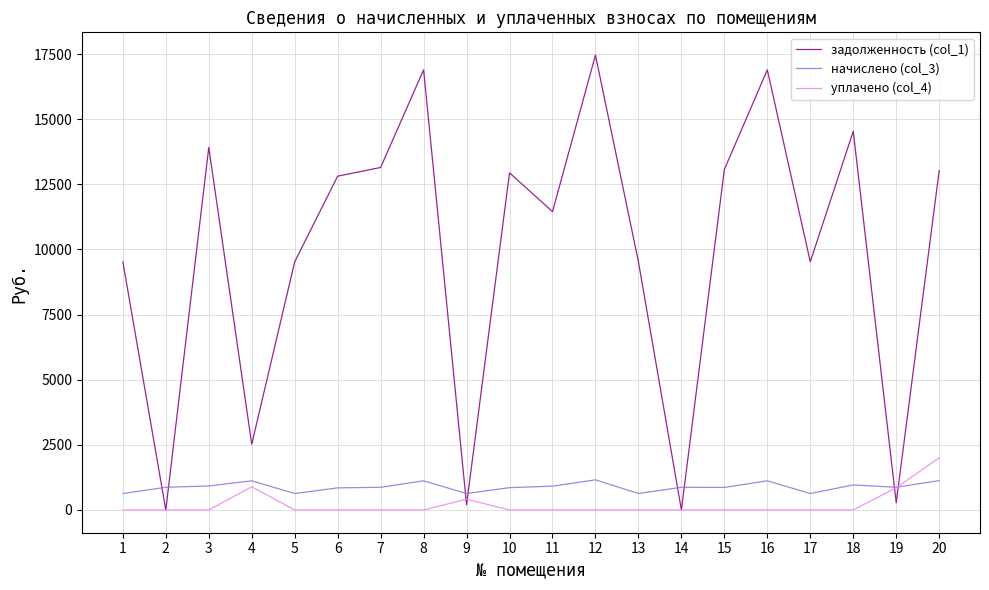

What is the difference between the maximum and minimum values in the уплачено (col_4) series?

2000.0